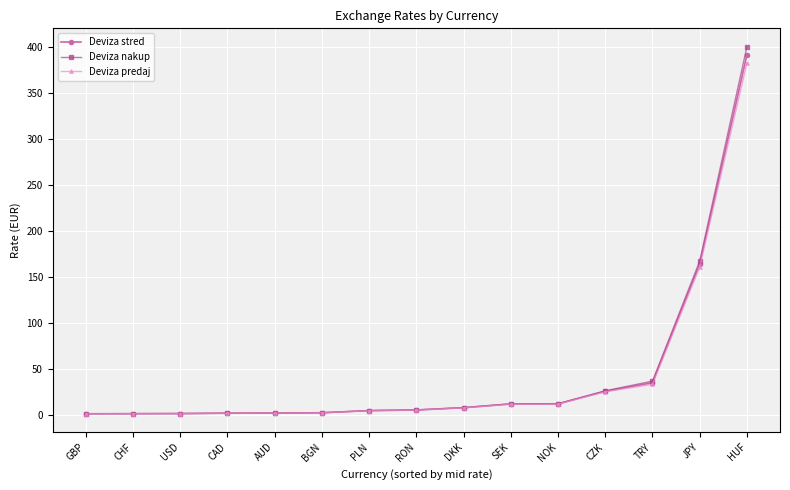

What is the difference between the maximum and minimum values in the Deviza predaj series?

382.1